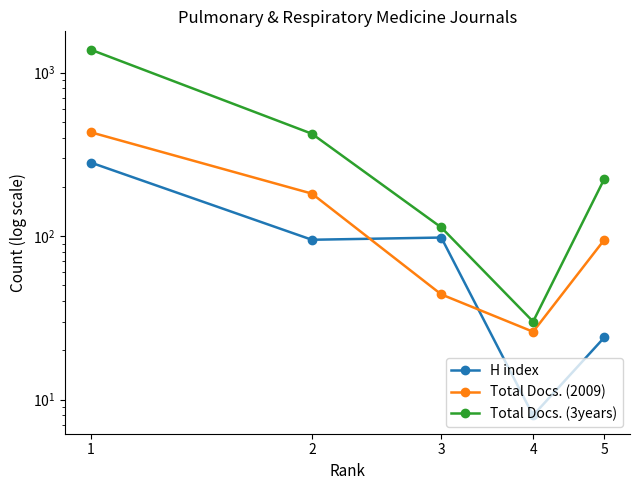

Is this an area chart (filled region under the line)?

No